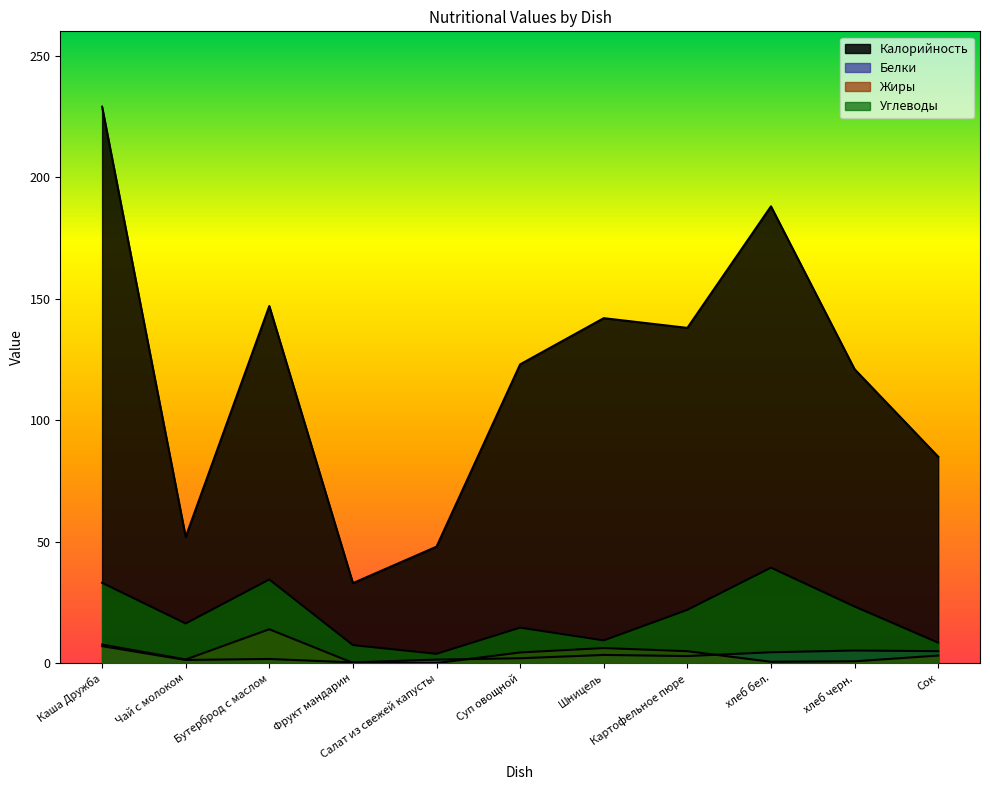

Where does the Жиры series first go above 3?

Каша Дружба